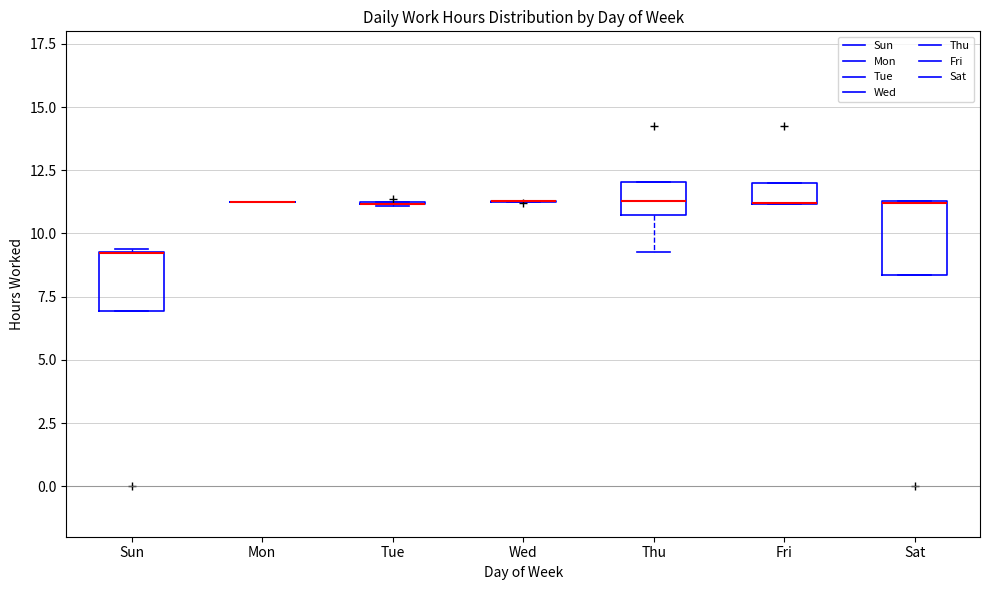

Comparing the boxes themselves (not the whiskers), which one is the tallest?

Sat